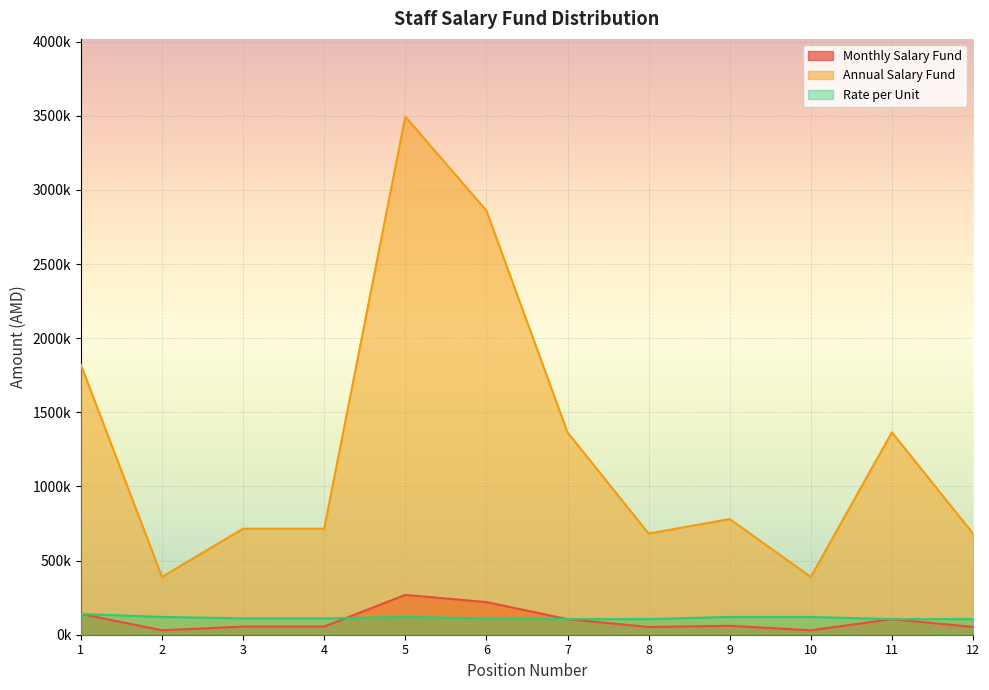

The Annual Salary Fund series shows 1996653 at 6. True or false?

False